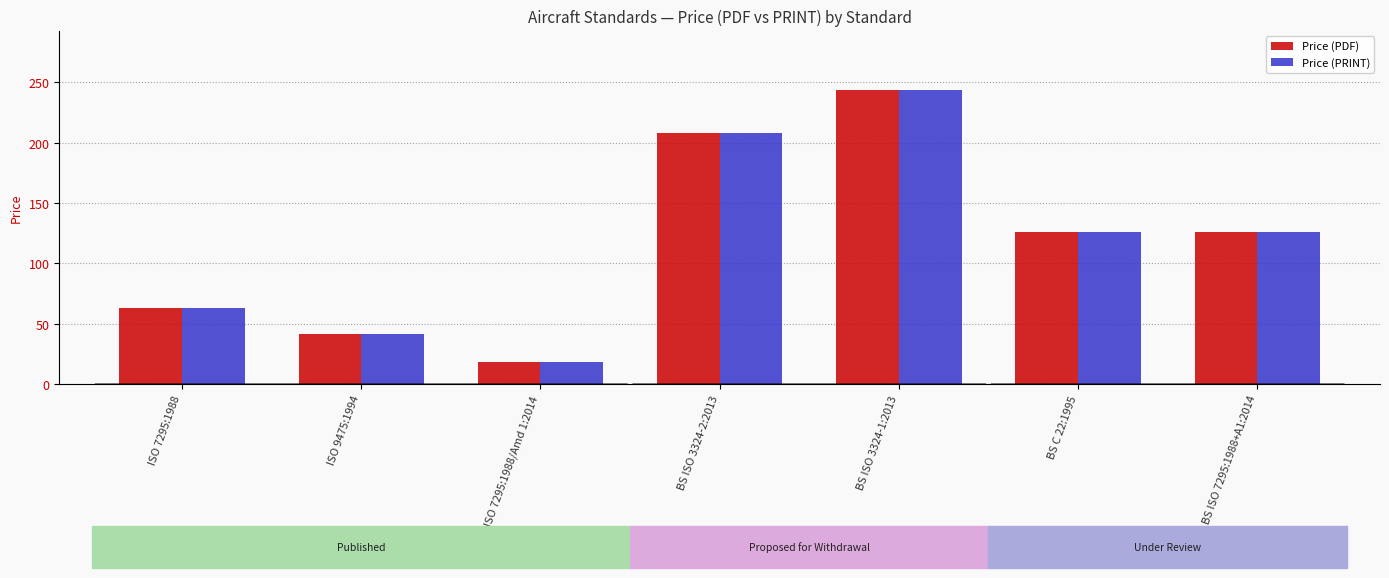

What is the minimum value shown in the chart?

18